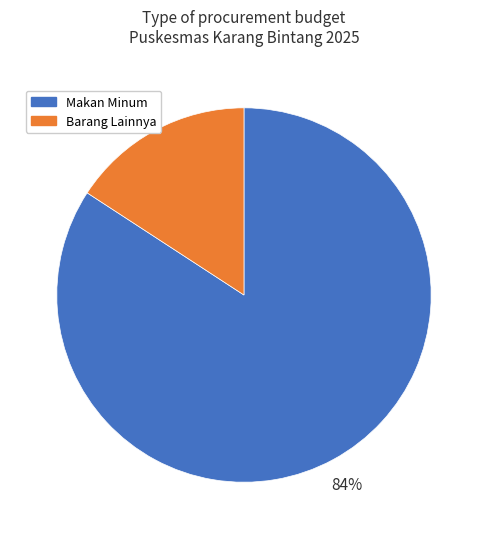

Is there any slice that represents more than half of the pie?

Yes